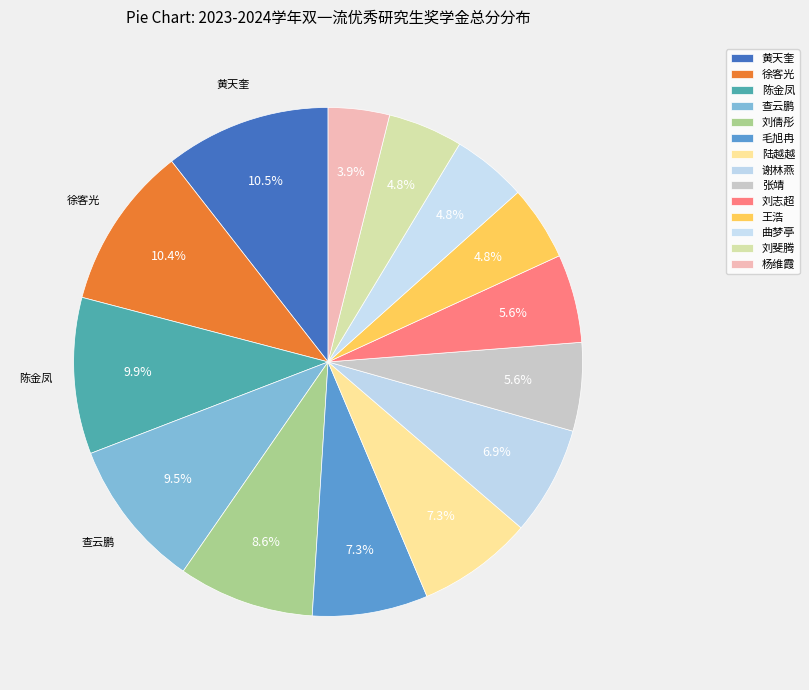

Which slice is the largest?

黄天奎